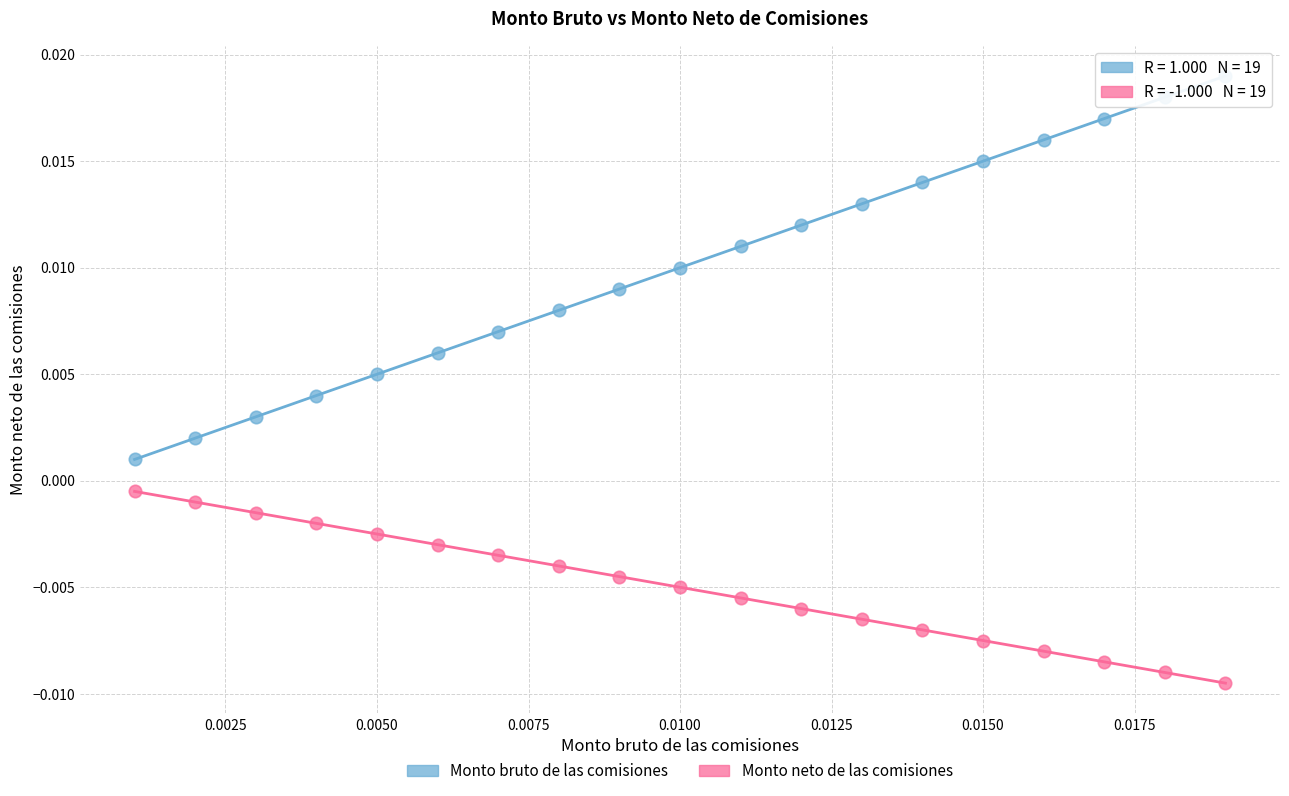

Which series contains the lowest Y value?

Monto neto de las comisiones